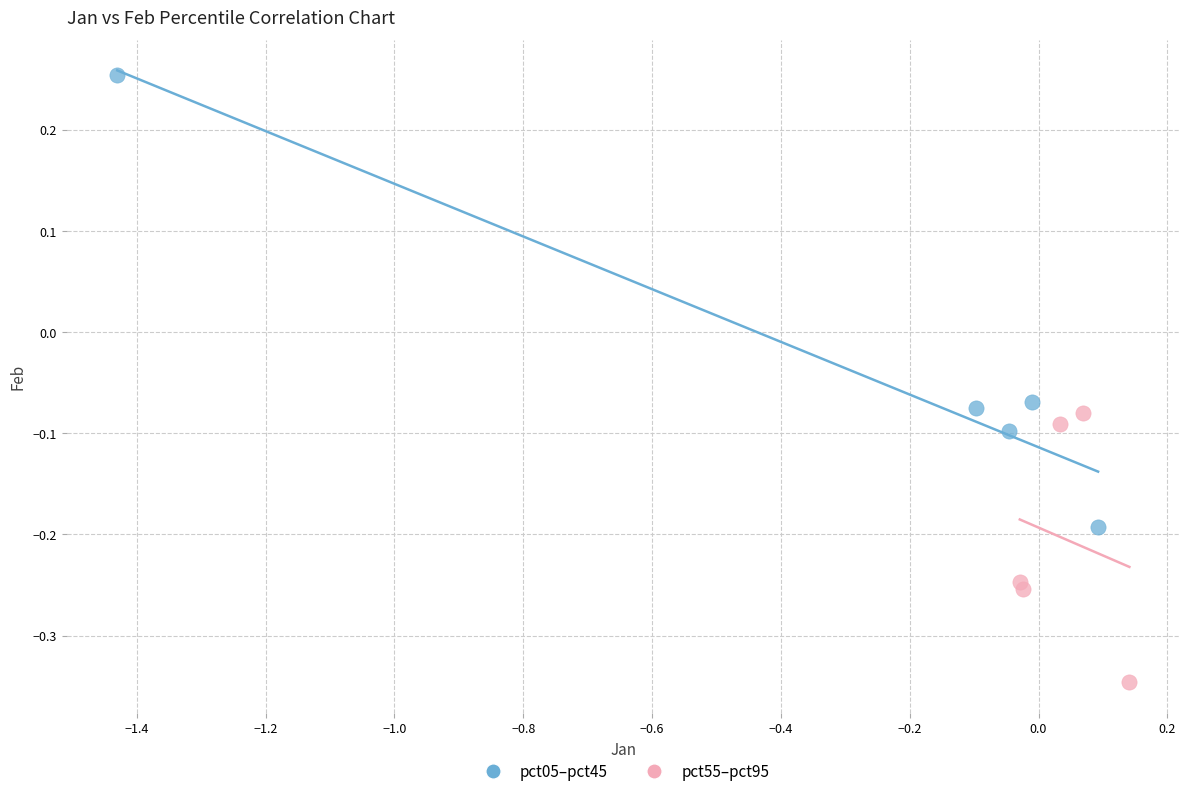

Which series reaches the maximum Y coordinate?

pct05–pct45